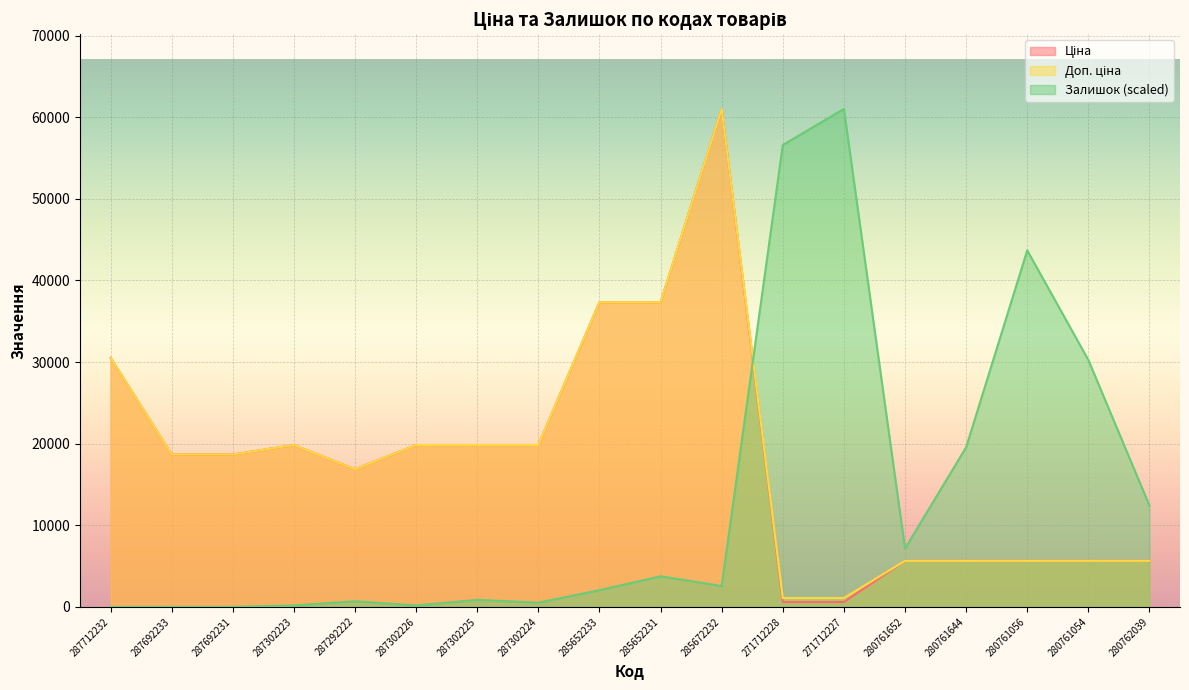

Does the chart display data point markers on the line(s)?

No